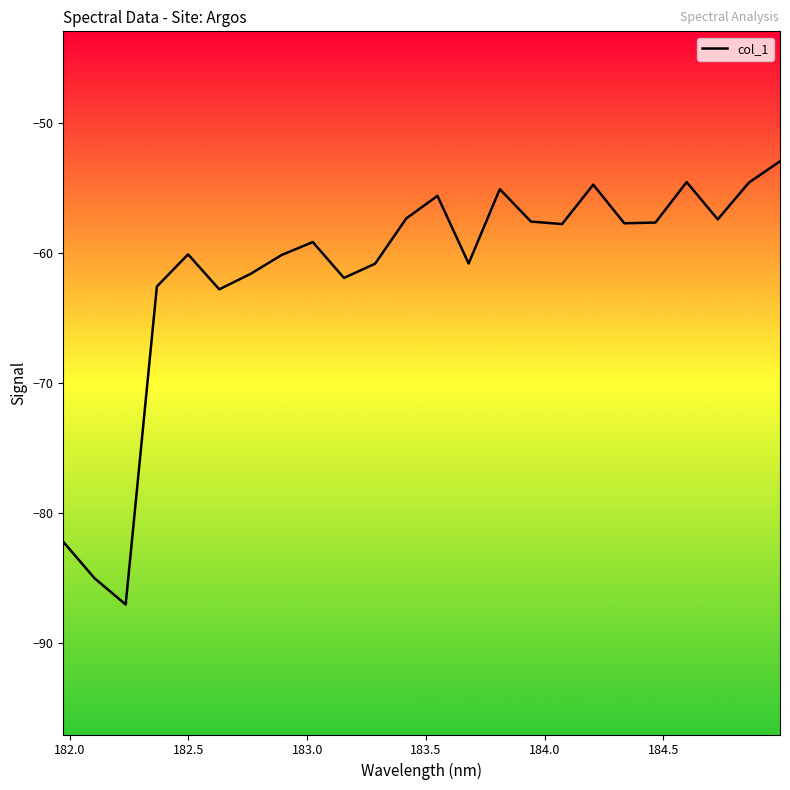

What is the smallest value displayed?

-87.1